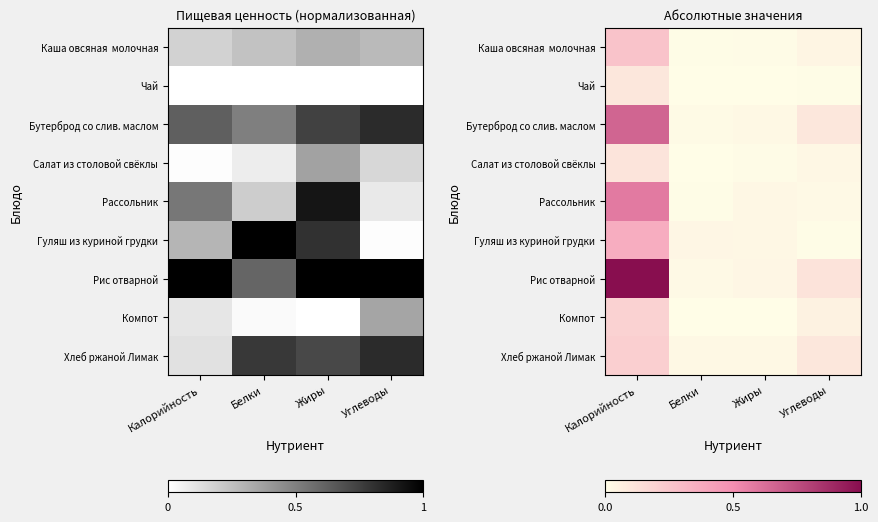

Is the value of Гуляш из куриной грудки at Калорийность greater than the value of Хлеб ржаной Лимак at Калорийность?

Yes